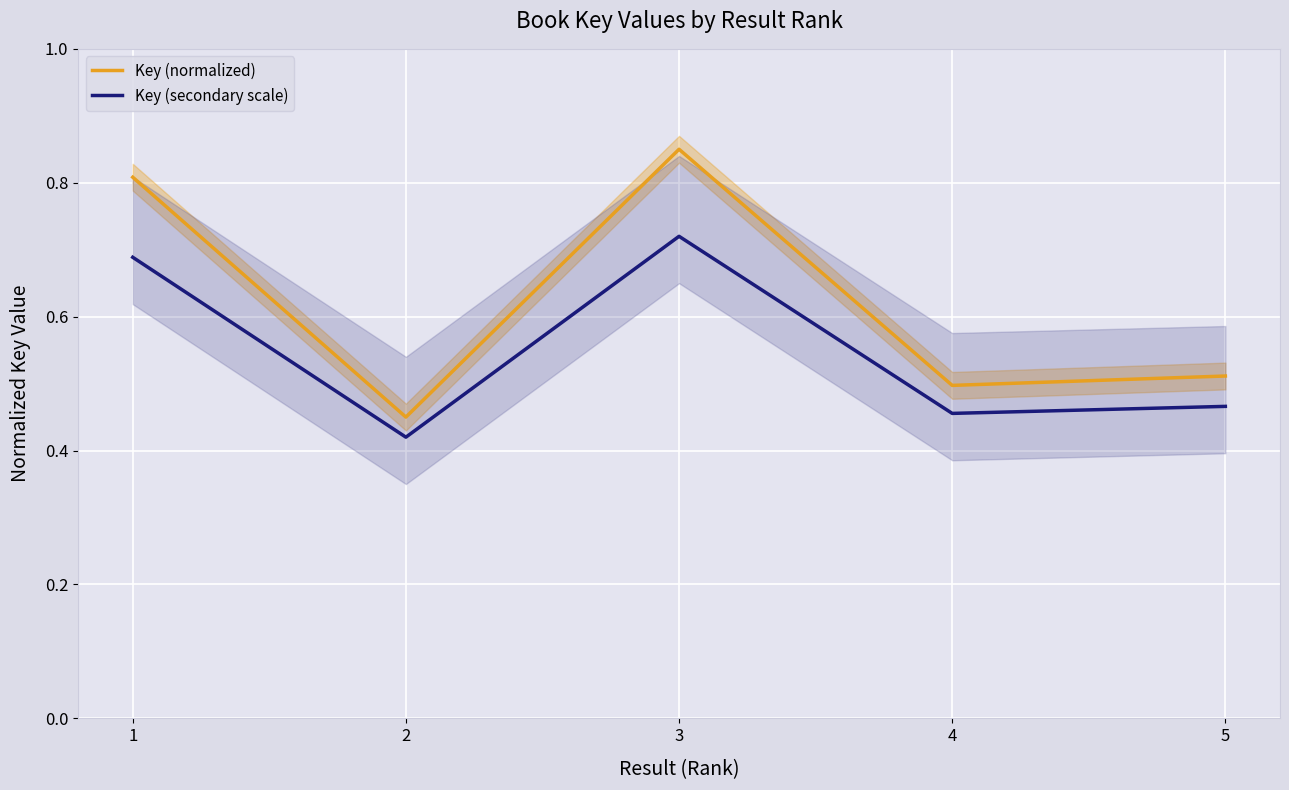

What is the sum of all Key (normalized) values?

3.1